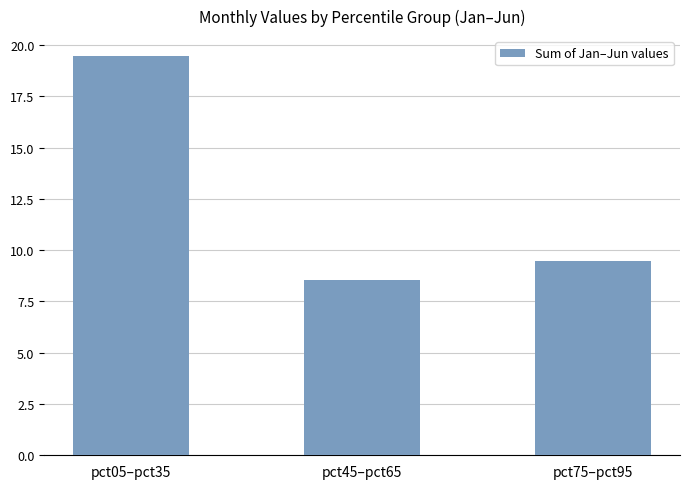

How many data points does each series have?

3